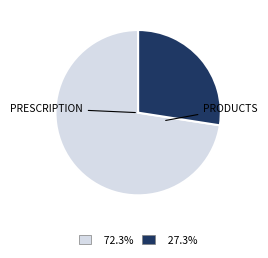

Does any single category account for the majority?

Yes